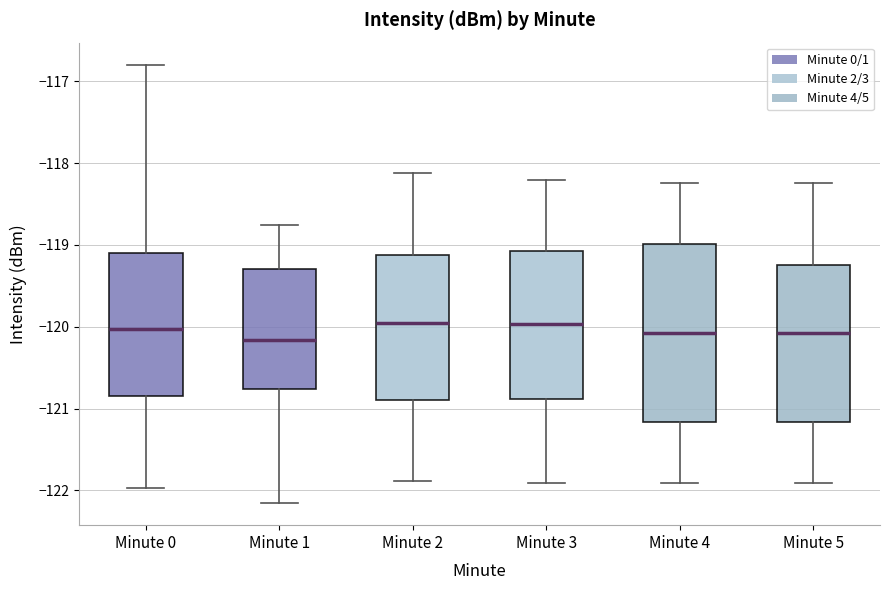

Comparing the boxes themselves (not the whiskers), which one is the tallest?

Minute 4